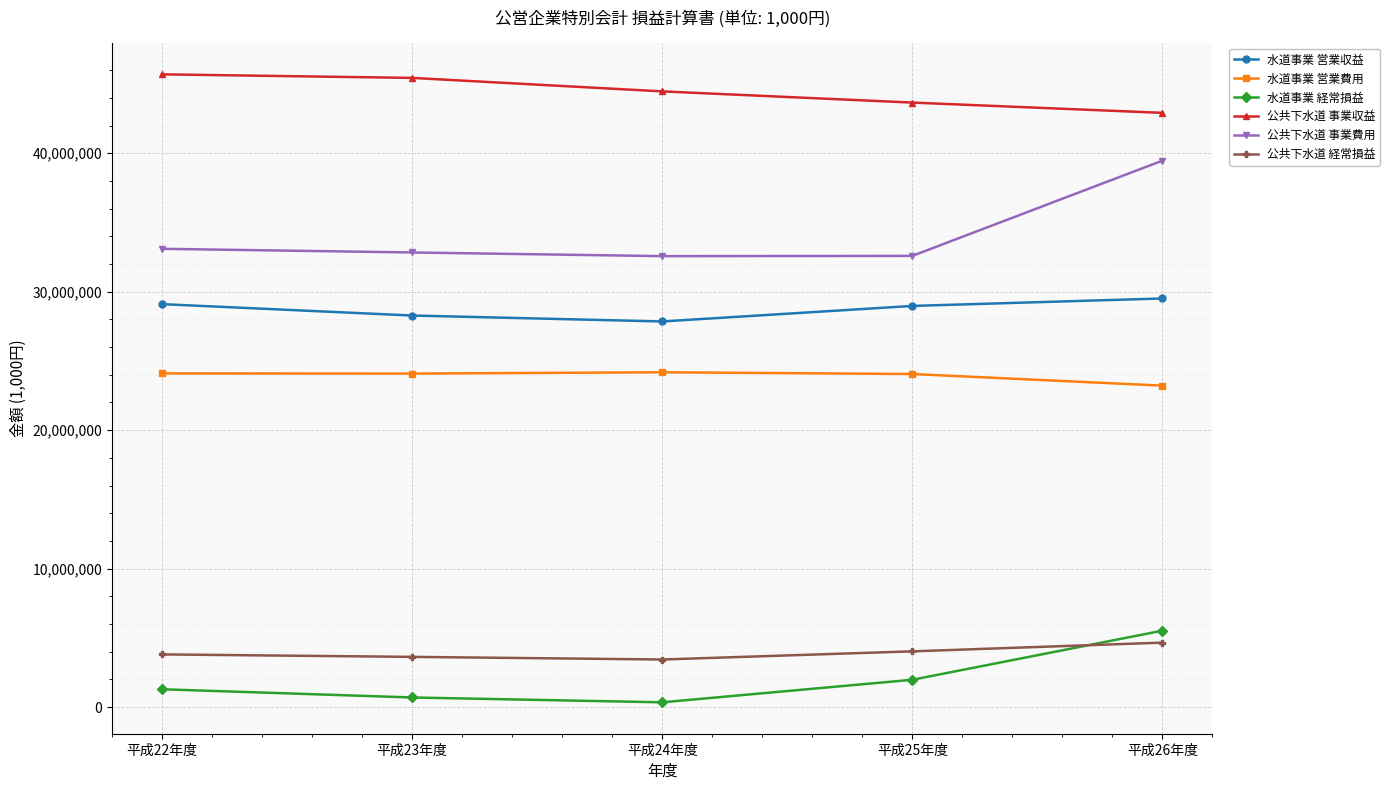

How many lines are shown in the chart?

6